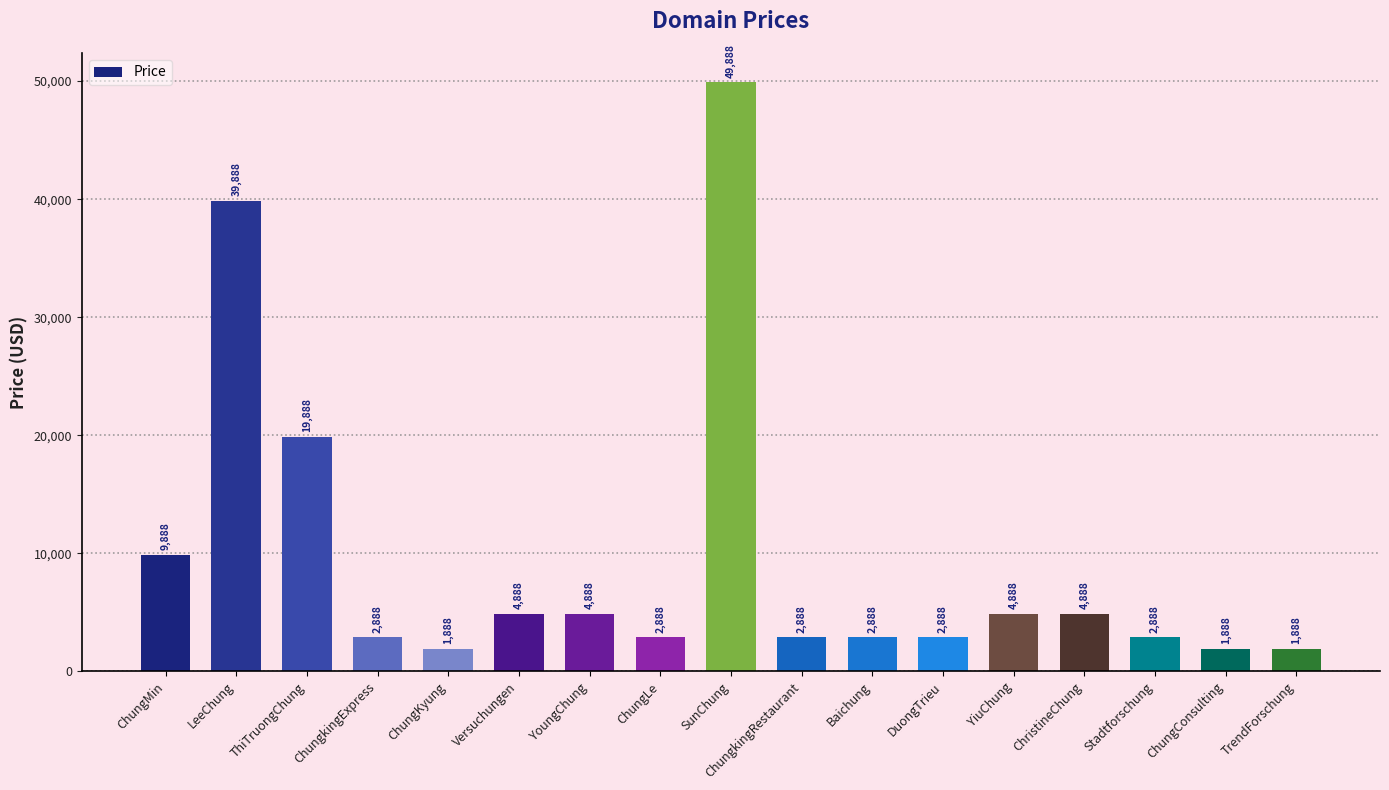

The chart shows a value of 2888 at ChungkingExpress. True or false?

True